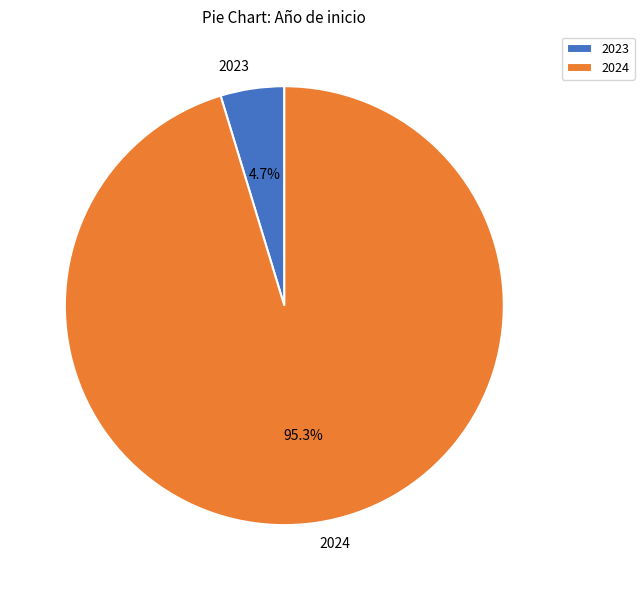

What percentage is the 2024 slice, to the nearest percent?

95%